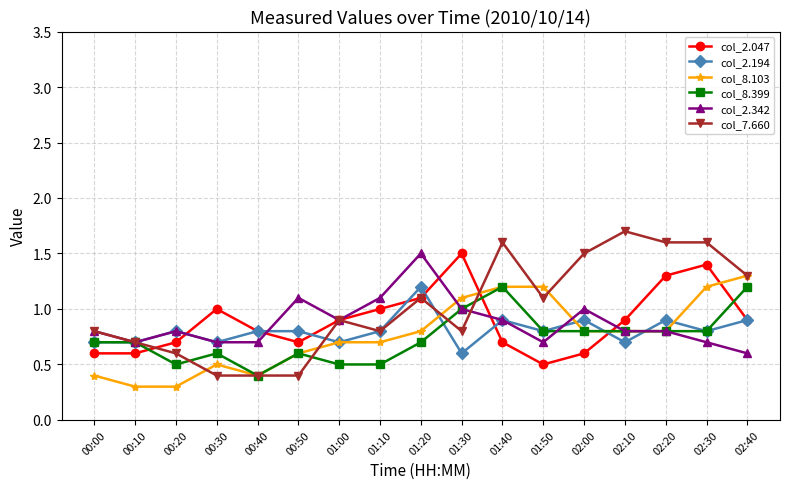

Where is col_8.399 nearest to the value 0?

00:40